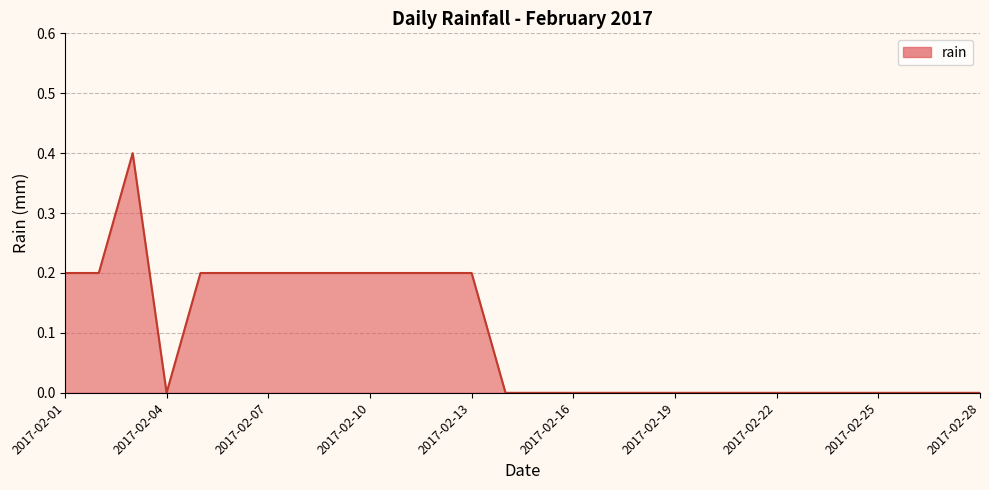

What is the difference between the maximum and minimum values?

0.4